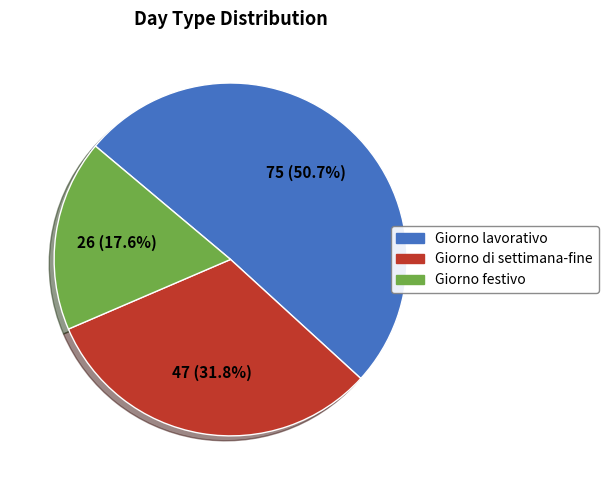

Rank the categories by value from highest to lowest.

Giorno lavorativo, Giorno di settimana-fine, Giorno festivo